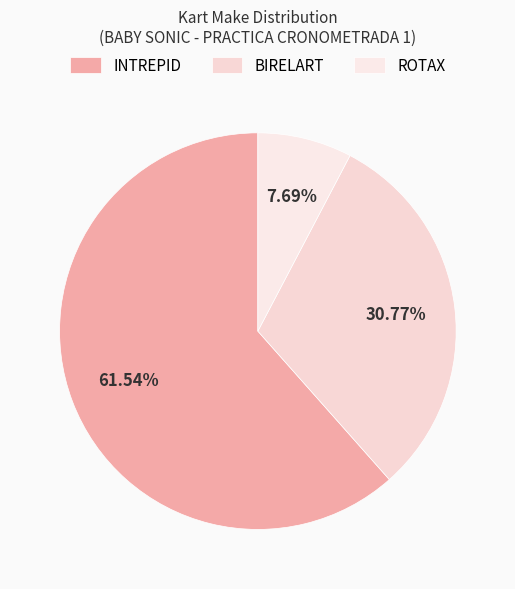

The ROTAX slice represents 1% of the pie. True or false?

False